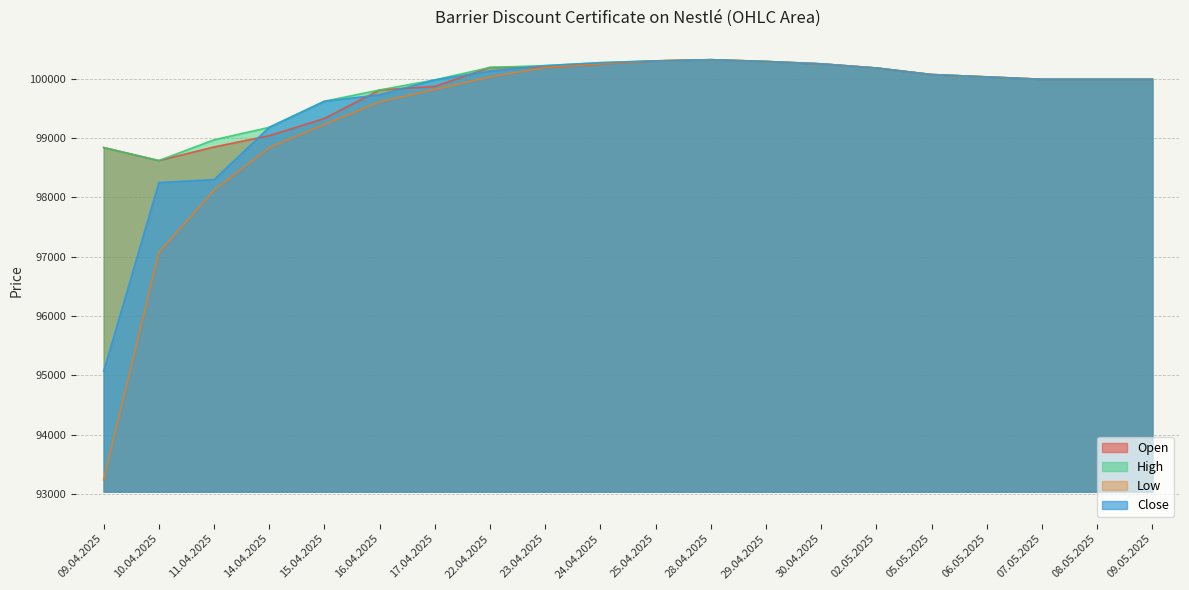

What are all the series names shown in the legend?

Open, High, Low, Close